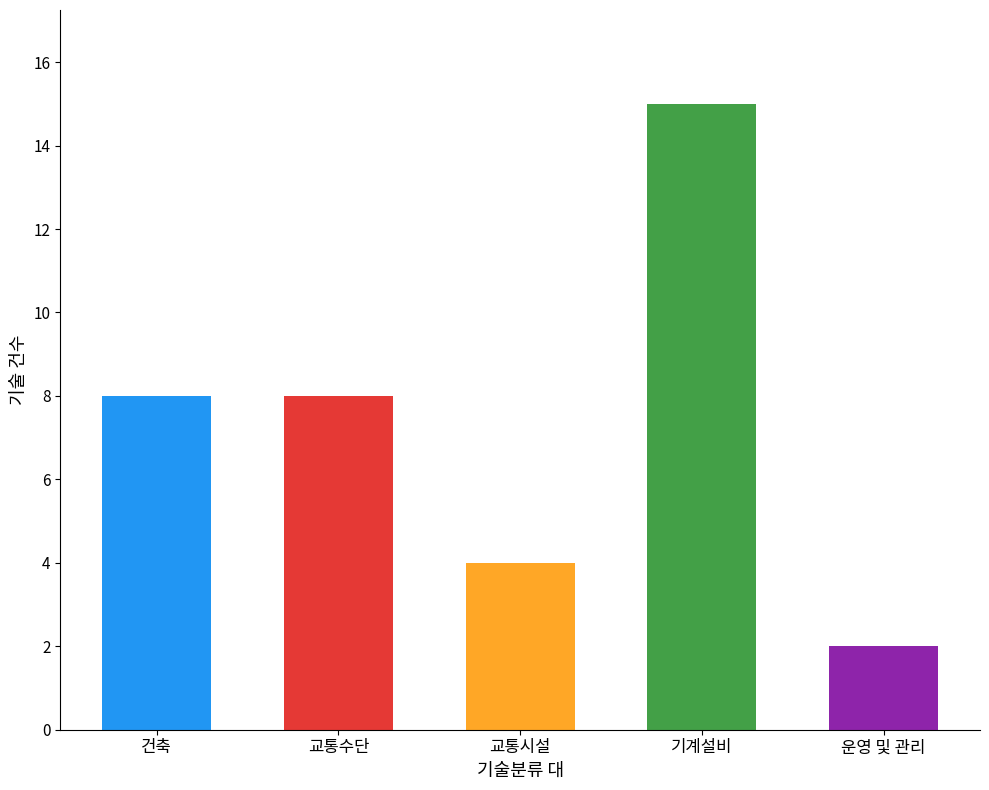

What is the label of the 4th bar from the left?

기계설비